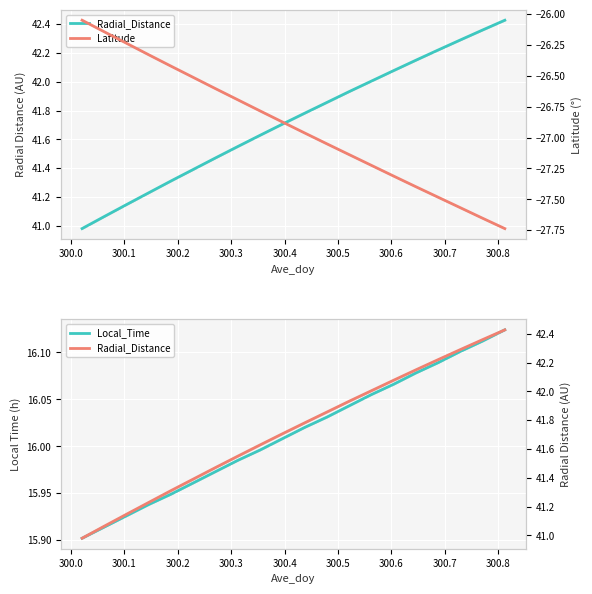

At which category is the sum across all series the highest?

300.6